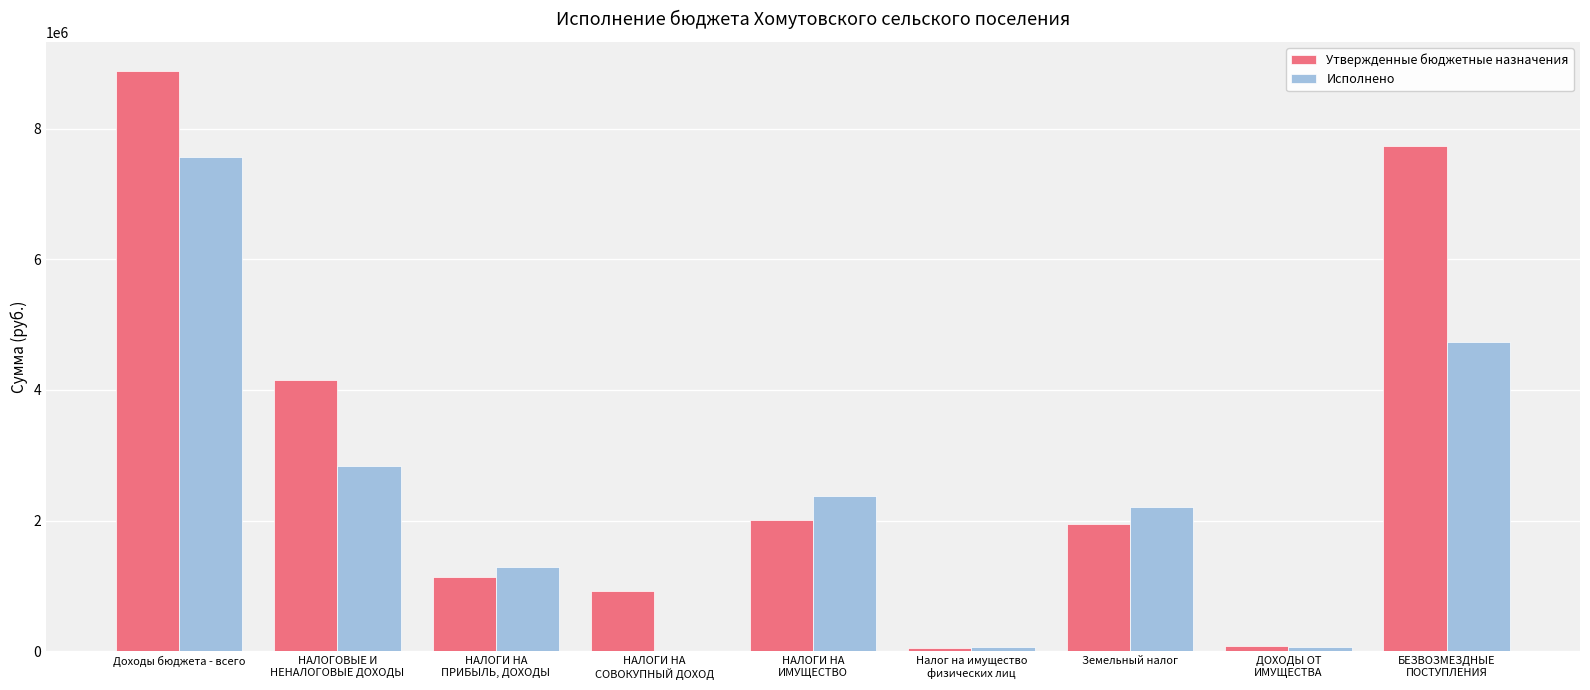

At which category is the sum across all series the highest?

Доходы бюджета - всего